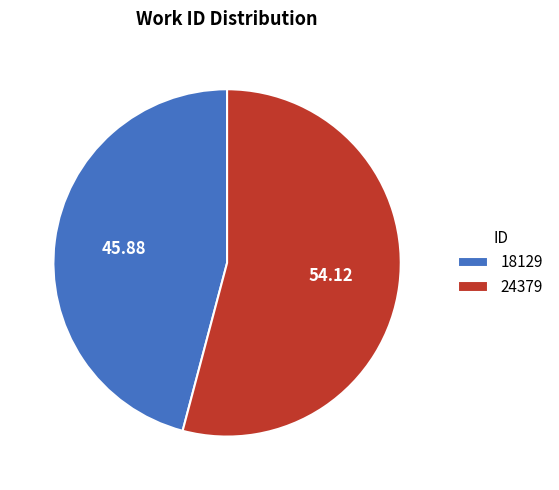

Does 18129 represent more than half of the total?

No